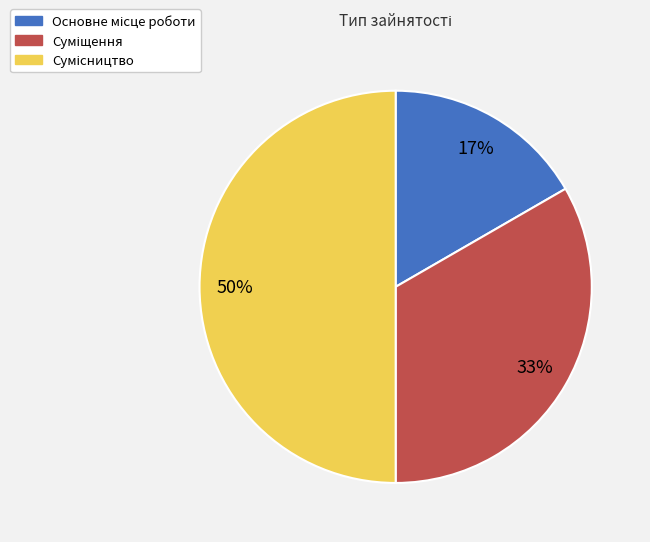

To the nearest percent, what is the average slice percentage?

33%